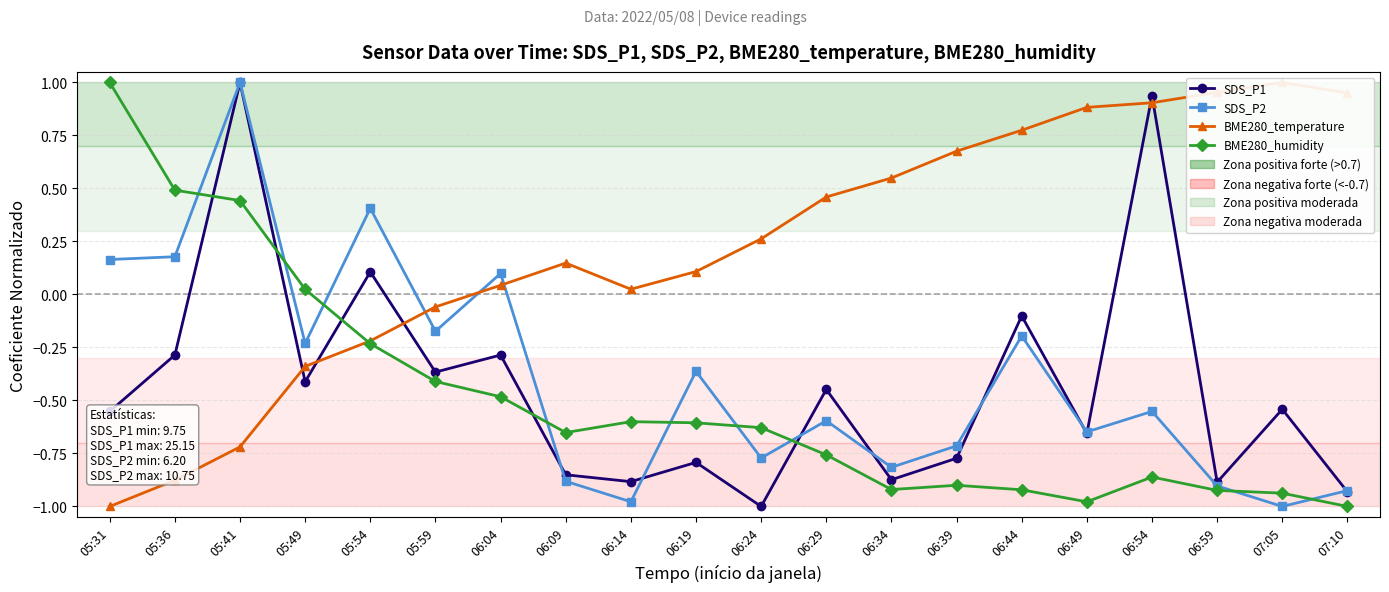

True or false: BME280_humidity has more than 1 points higher than both neighbors.

True